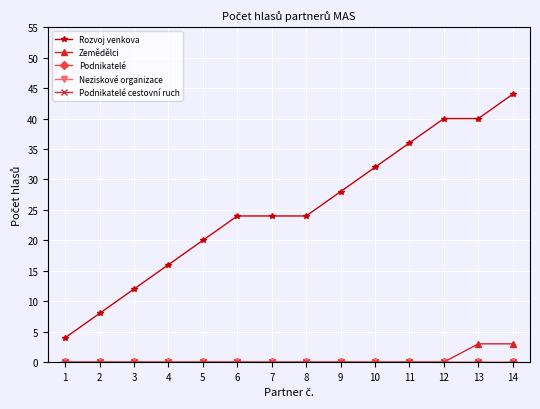

What is the value of the Rozvoj venkova point at the 12th from the left?

40